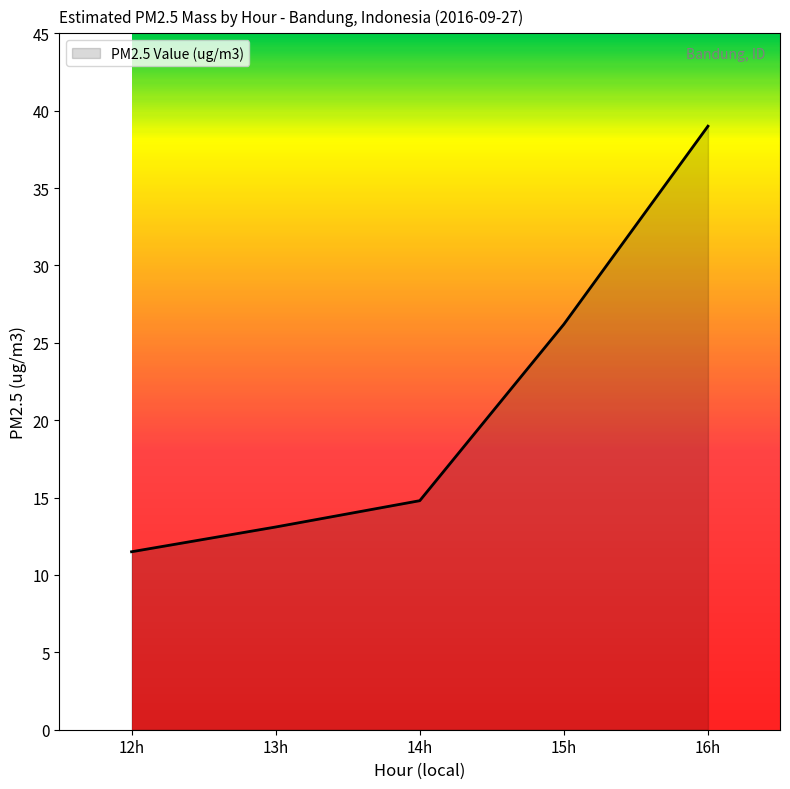

Where is the data nearest to the value 25?

15h